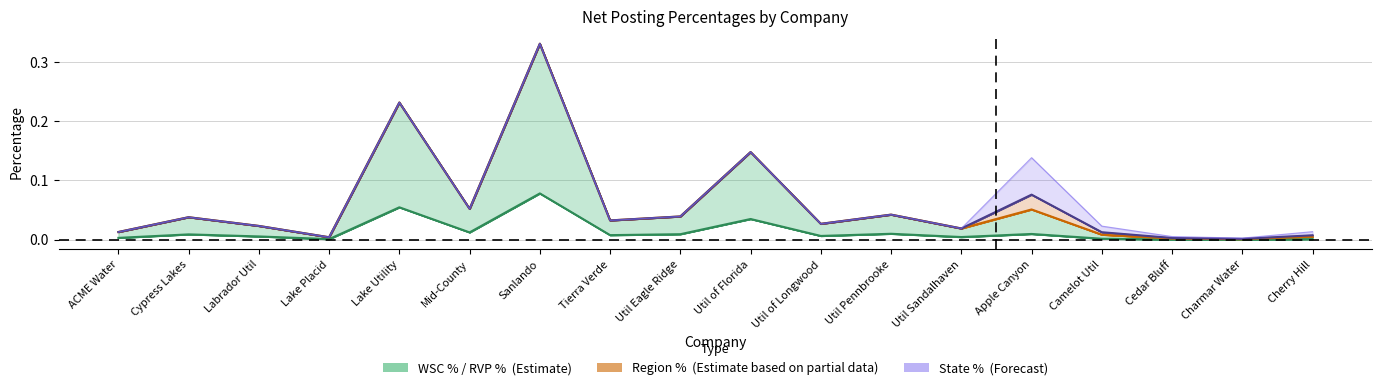

The value of State % at Cypress Lakes is 0.0. True or false?

True